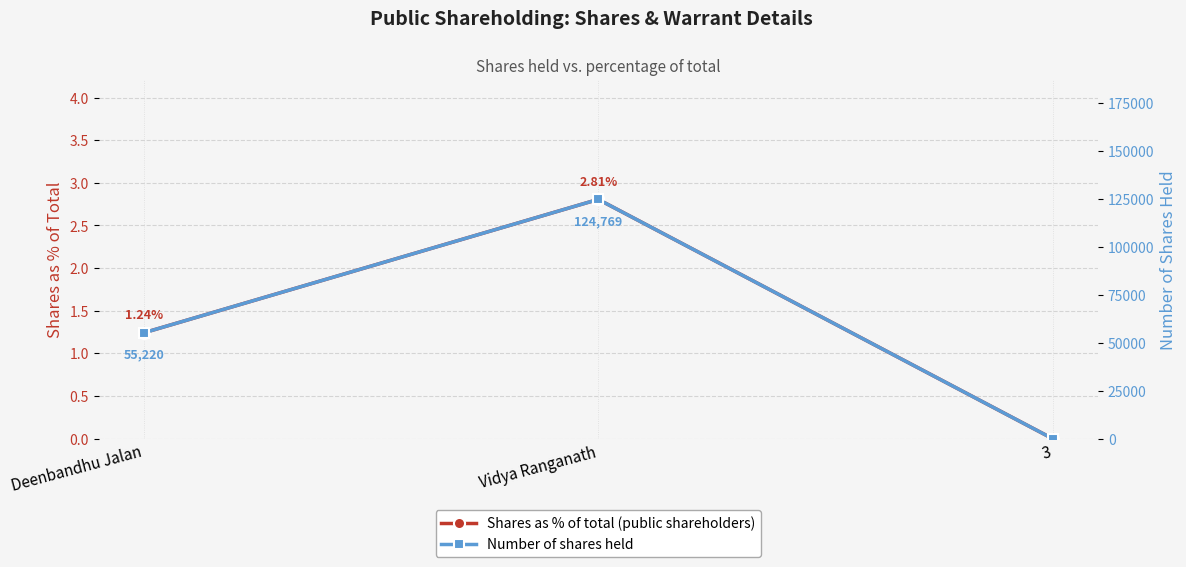

What is the highest value of the Shares as % of total series?

2.8